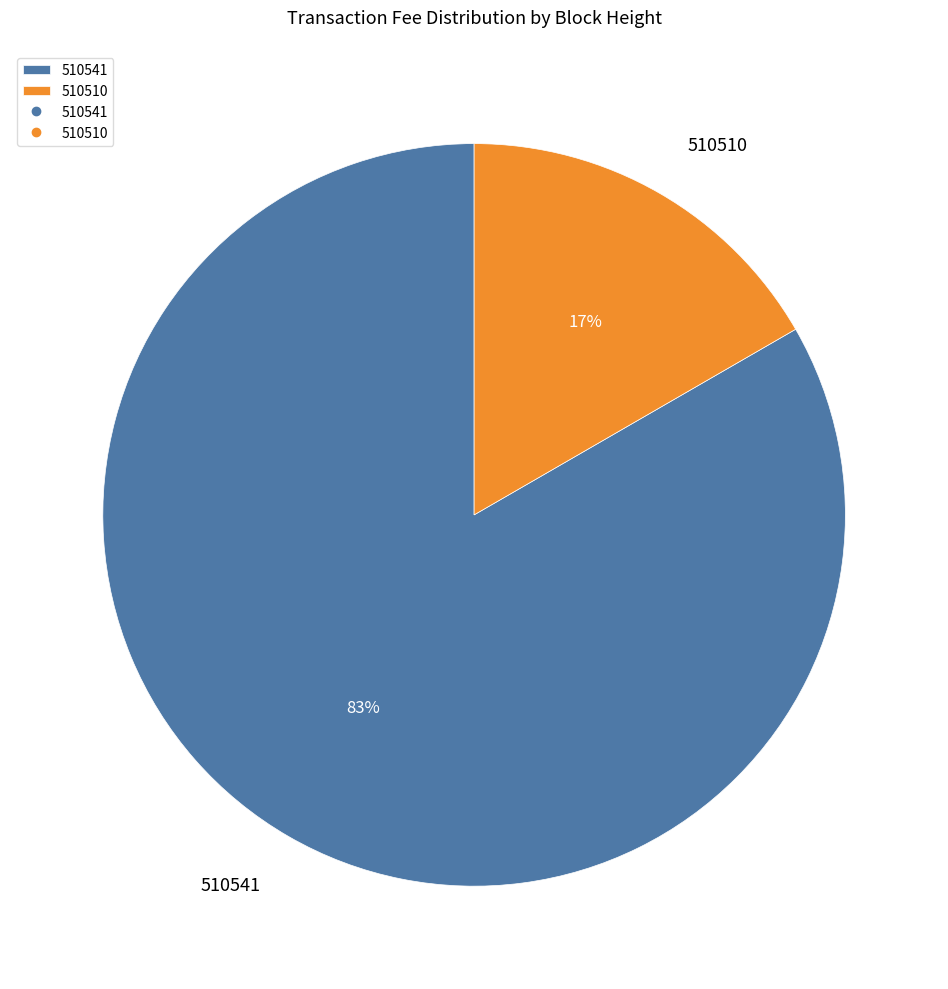

What percentage is the 510541 slice, to the nearest percent?

83%